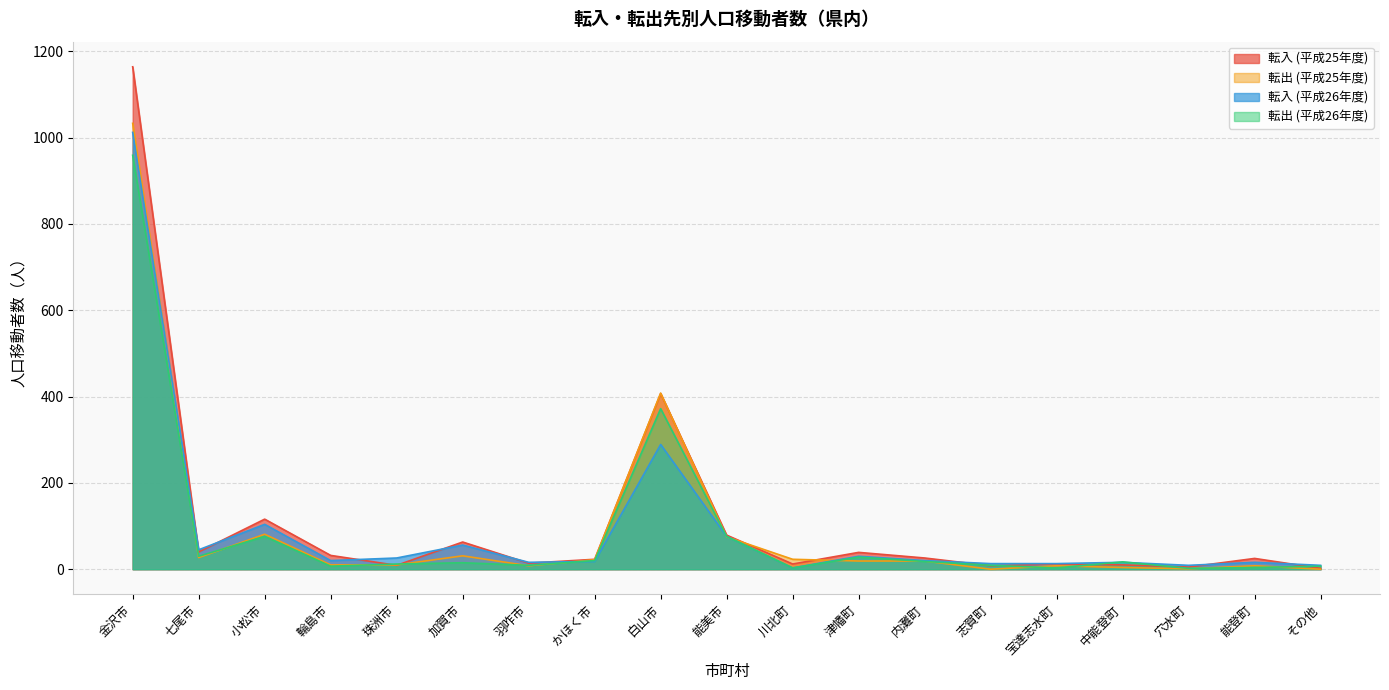

True or false: 転入 (平成26年度) has more than 1 points higher than both neighbors.

True